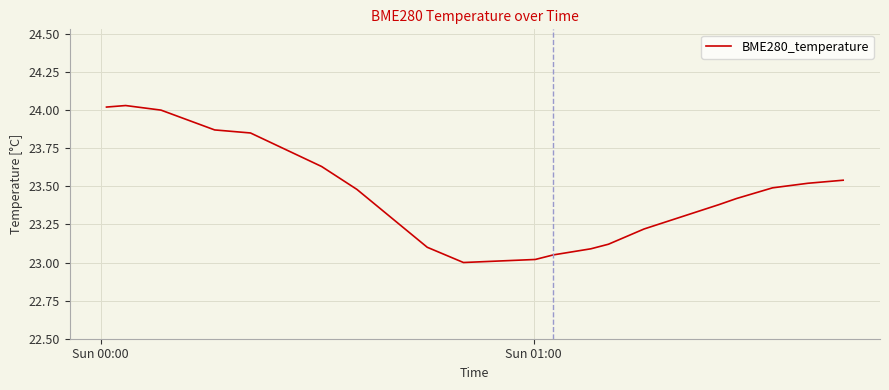

What is the smallest value displayed?

23.0